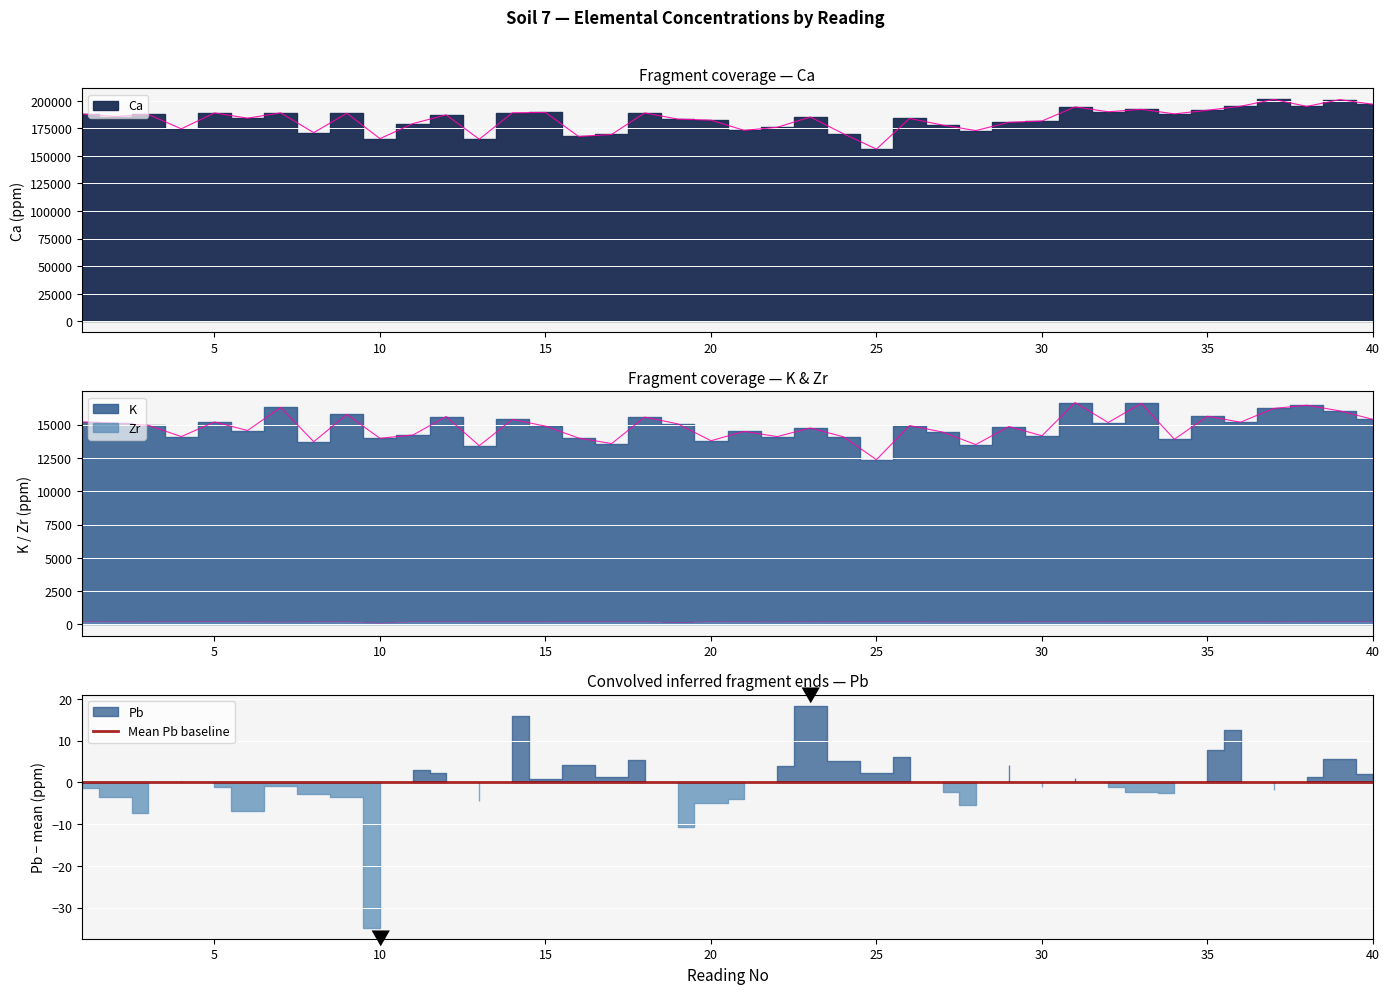

True or false: Ca and K cross at least once.

False